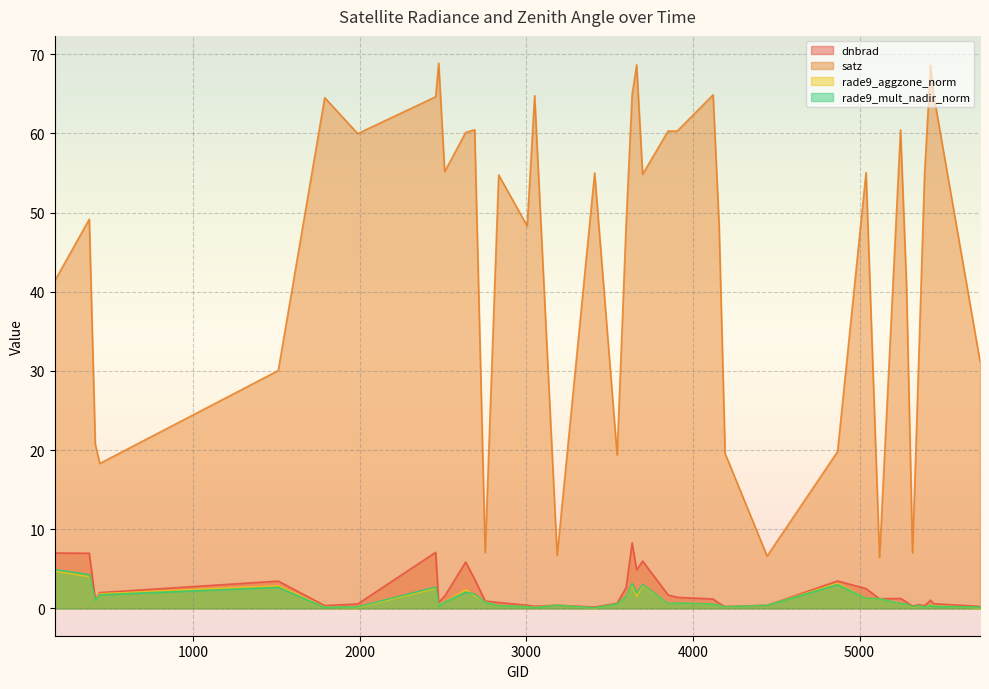

What is the total value across all series at 3599?

54.2